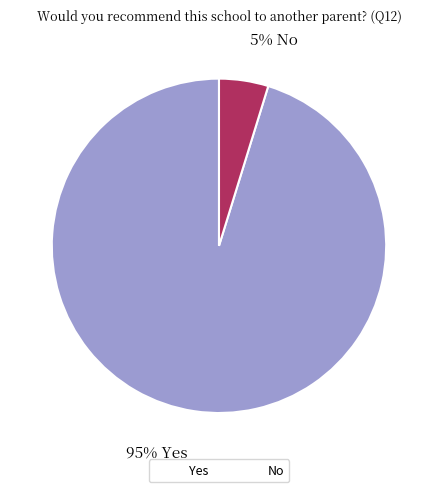

Which has a higher value, Yes or No?

Yes